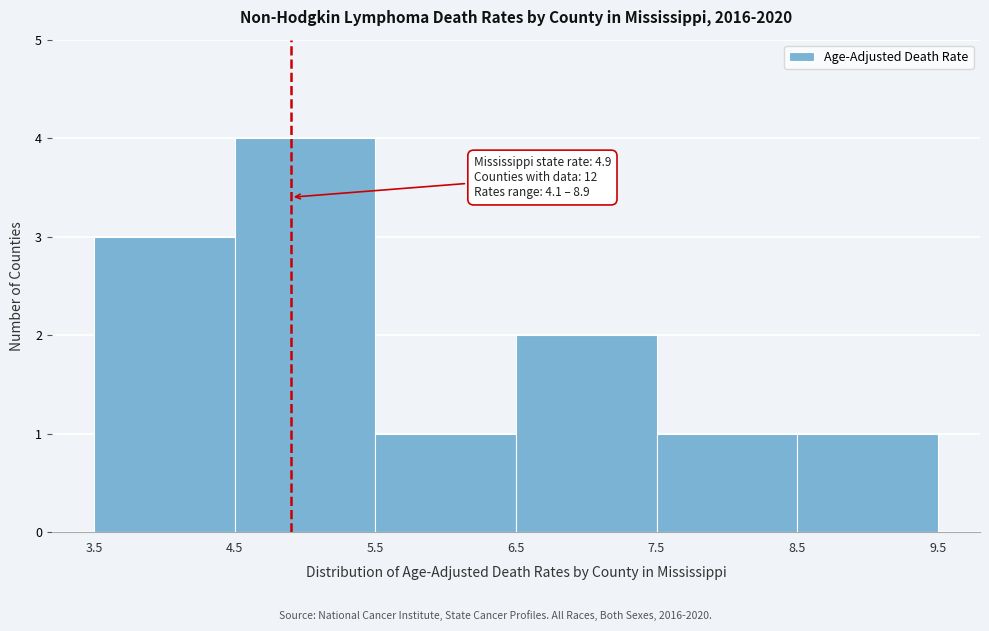

Over which range of the x-axis is the bar tallest?

4.5 to 5.5